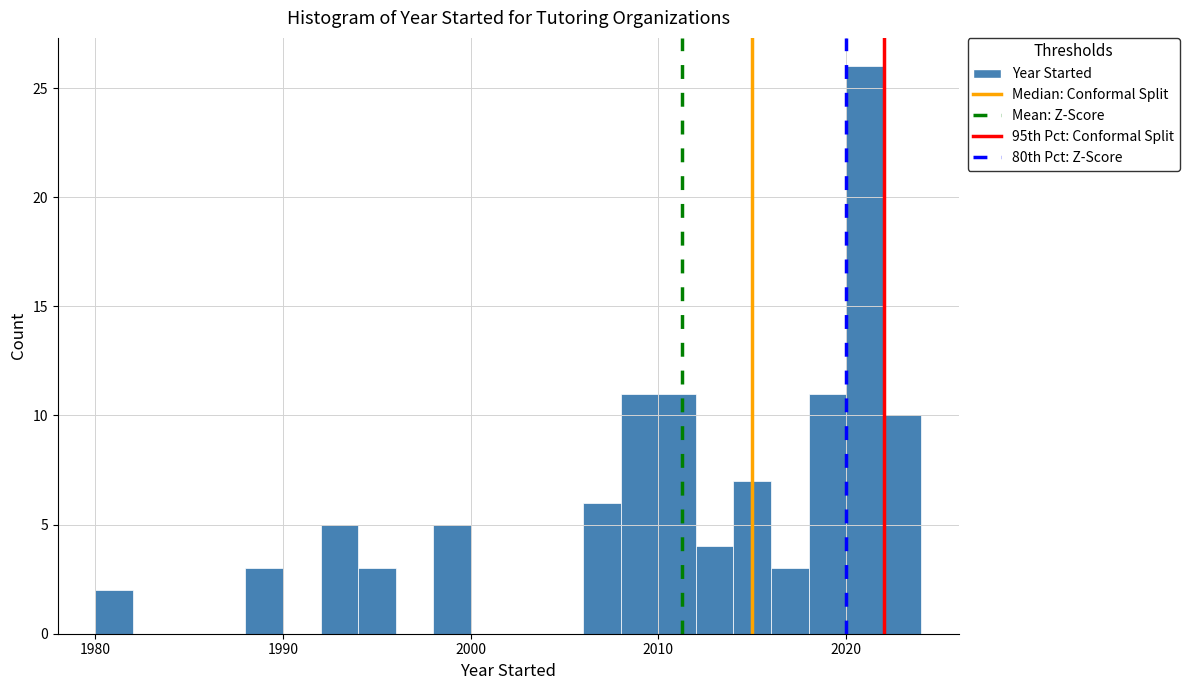

Around what value on the x-axis is the tallest bar? Give the approximate position of its centre, as read against the axis.

2021